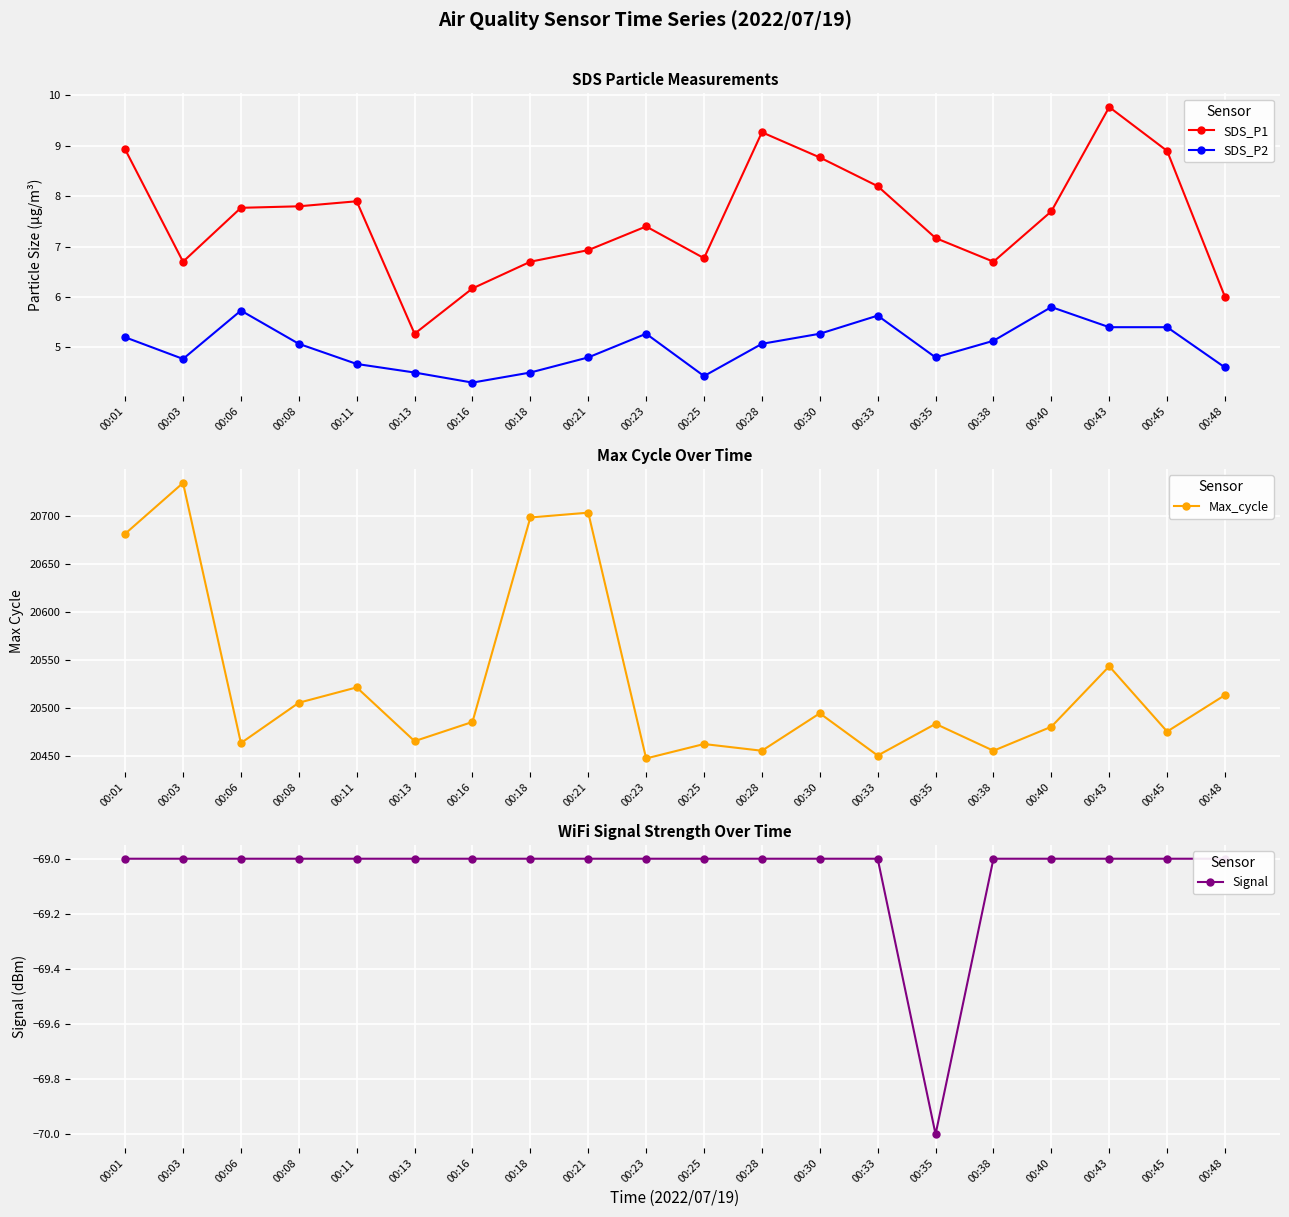

Which category has the highest value across all series?

00:03